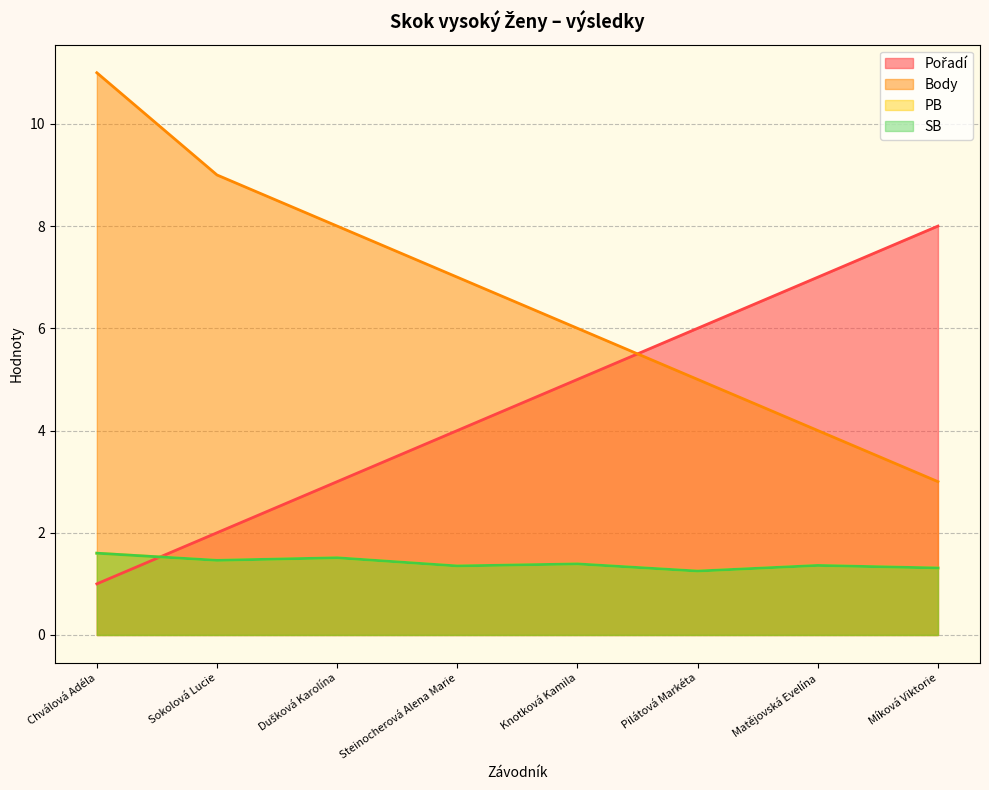

True or false: SB and Body intersect in this chart.

False